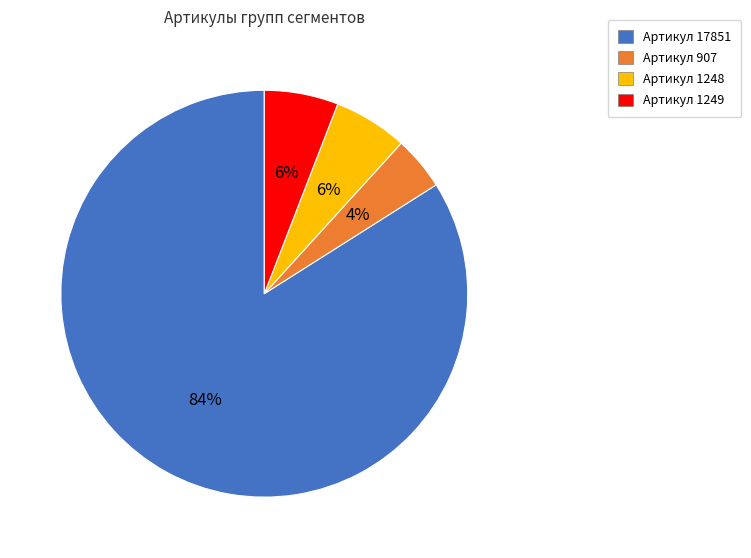

To the nearest percent, what is the difference between the largest and smallest slice percentages?

80%